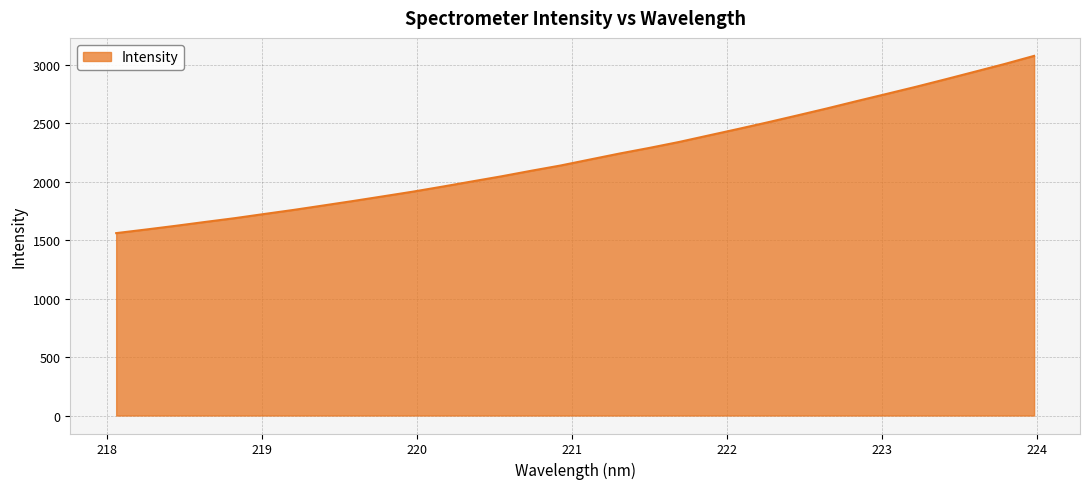

What is the difference between the maximum and minimum values?

1515.2